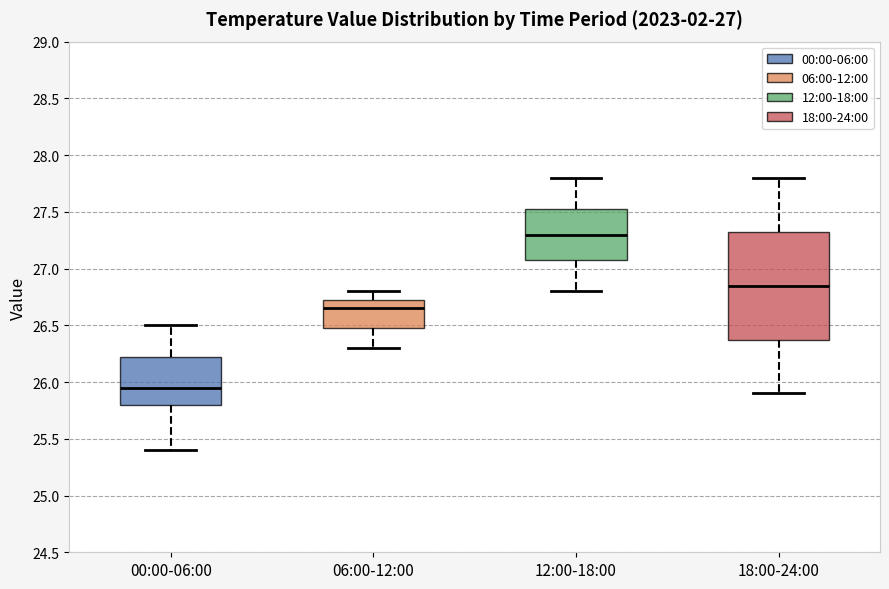

Which box's median line is the lowest?

00:00-06:00